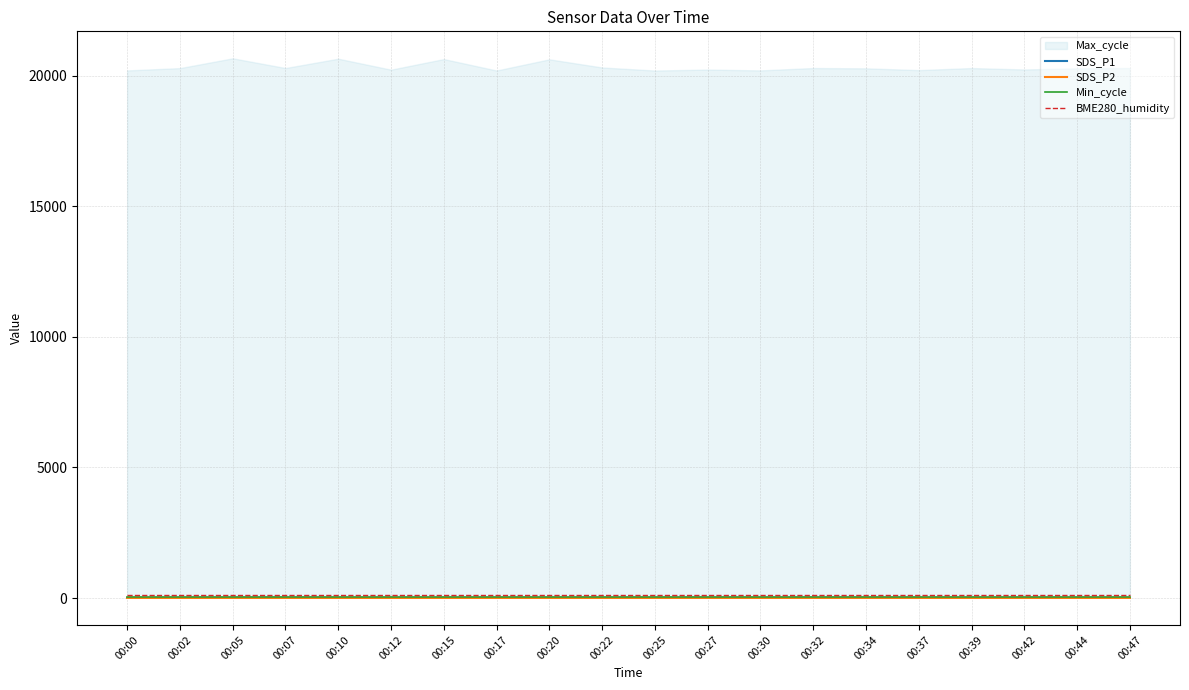

How many data points in SDS_P2 are above 4?

14